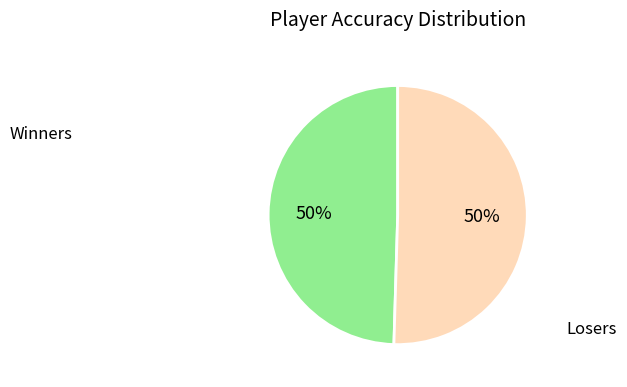

To the nearest percent, what is the average slice percentage?

50%